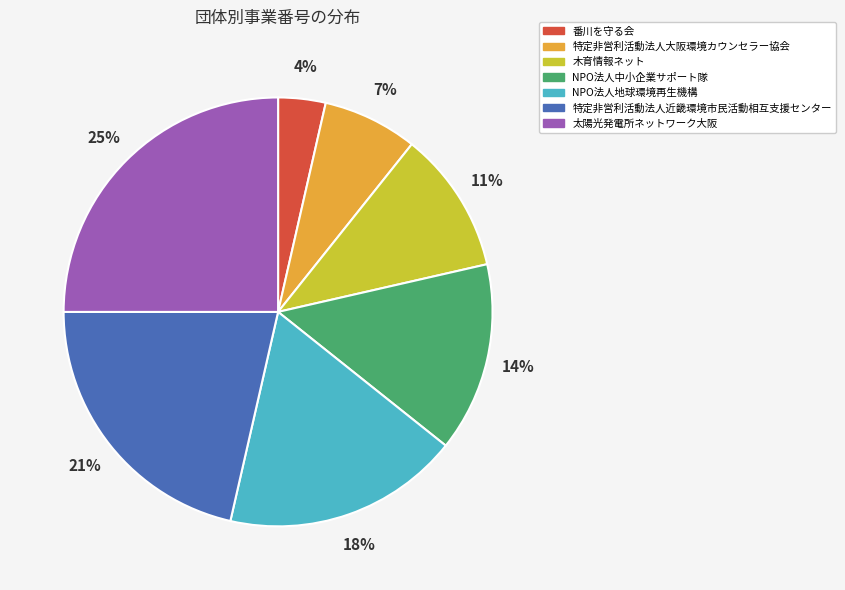

Rank the categories by value from lowest to highest.

番川を守る会, 特定非営利活動法人大阪環境カウンセラー協会, 木育情報ネット, NPO法人中小企業サポート隊, NPO法人地球環境再生機構, 特定非営利活動法人近畿環境市民活動相互支援センター, 太陽光発電所ネットワーク大阪